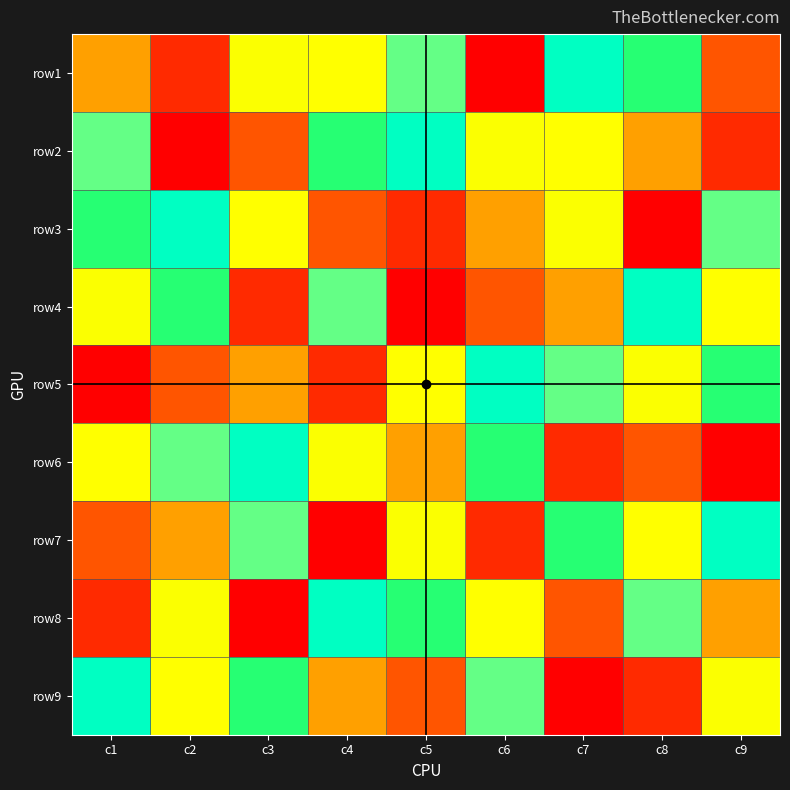

What is the spread (max minus min) of values at c8?

8